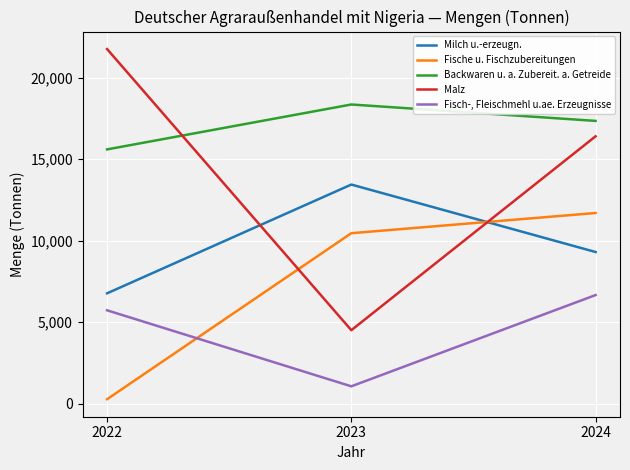

List the series in order of their peak value, highest first.

Malz, Backwaren u. a. Zubereit. a. Getreide, Milch u.-erzeugn., Fische u. Fischzubereitungen, Fisch-, Fleischmehl u.ae. Erzeugnisse